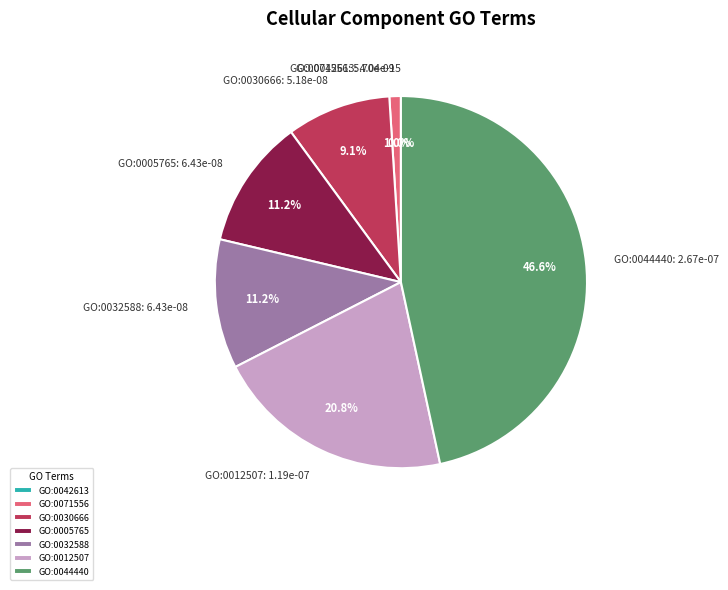

What is the total percentage of GO:0005765 lysosomal membrane and GO:0071556 integral component of lumenal side?

12.2%